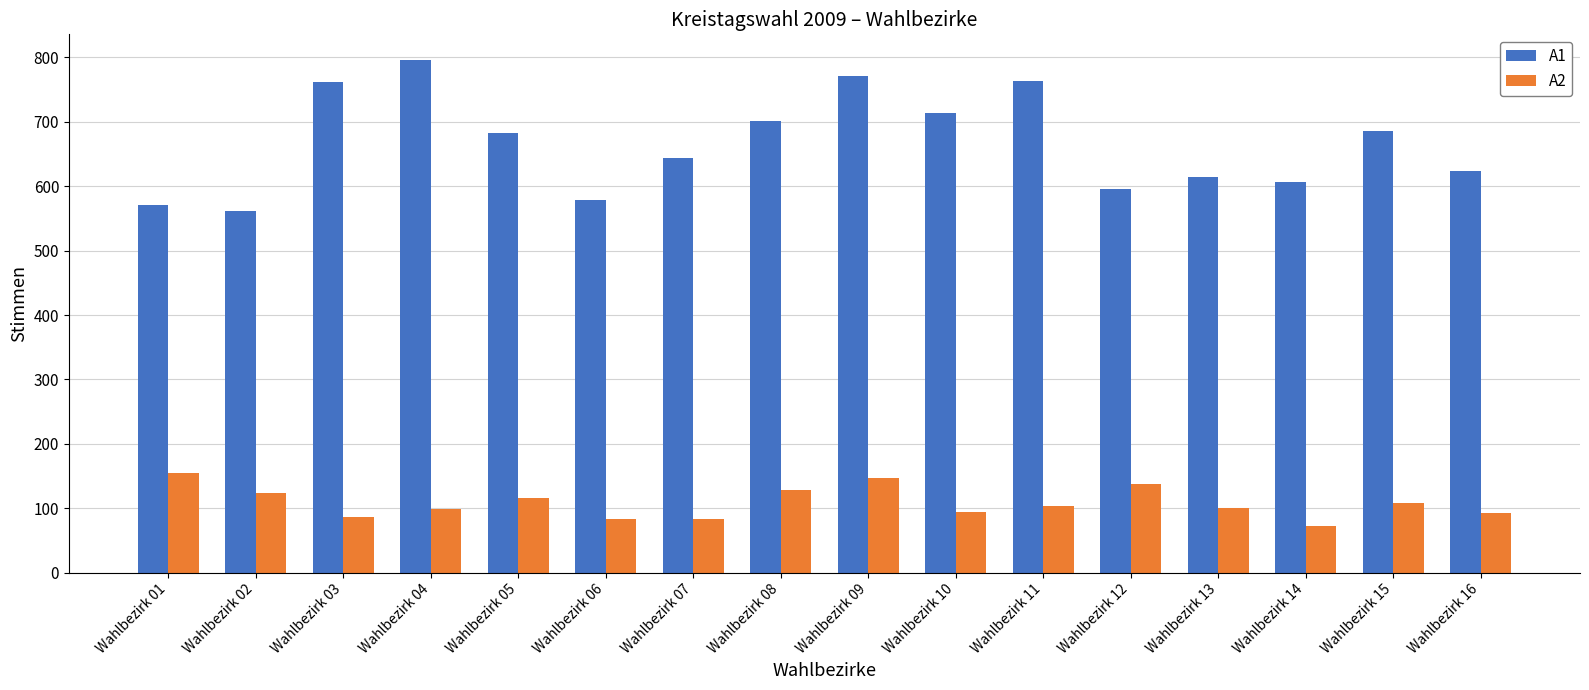

True or false: A2 has a value of 124 at Wahlbezirk 02.

True